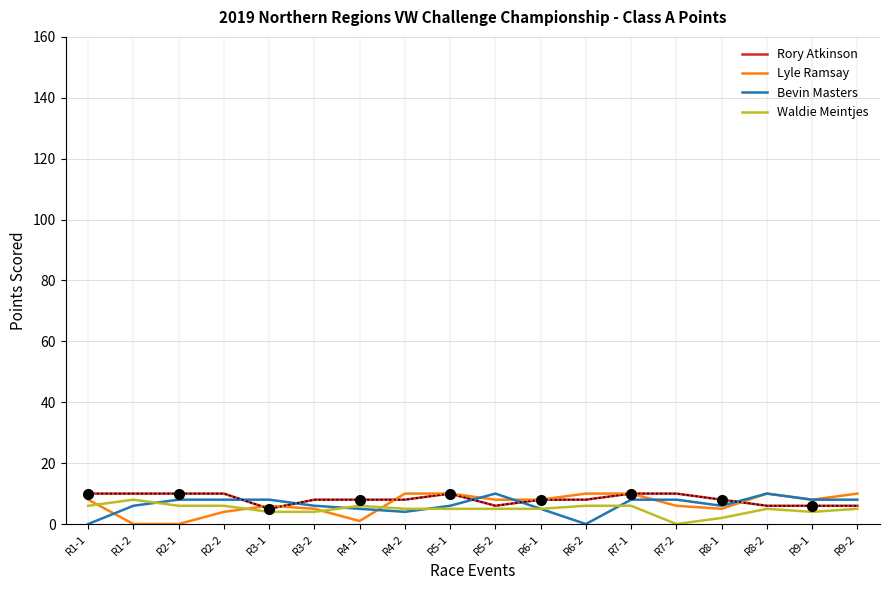

What are all the series names shown in the legend?

Rory Atkinson, Lyle Ramsay, Bevin Masters, Waldie Meintjes